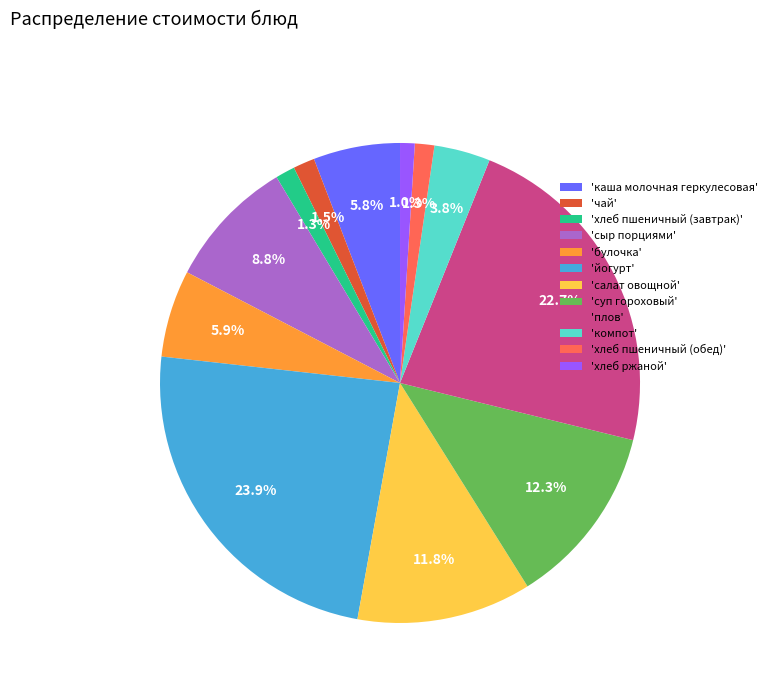

Which slice is the largest?

'йогурт'